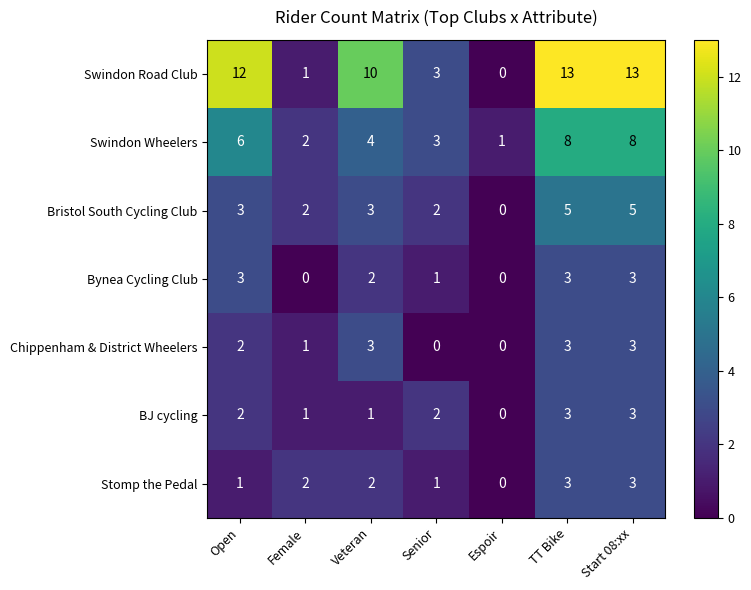

What is the difference between the Bynea Cycling Club values at Espoir and Start 08:xx?

3